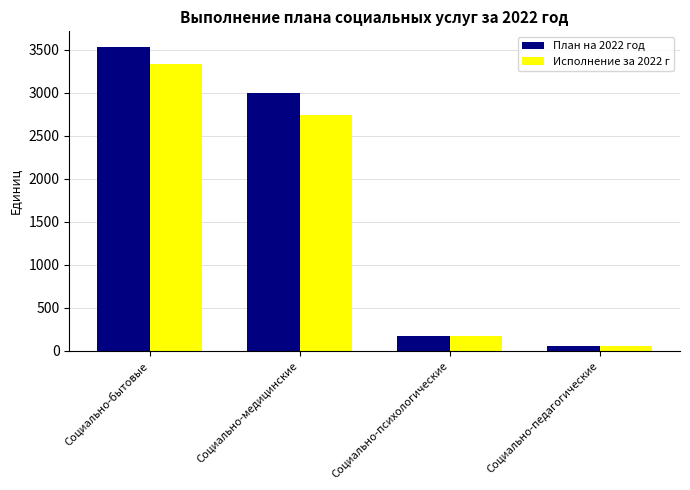

List the series in order of their peak value, lowest first.

Исполнение за 2022 г, План на 2022 год